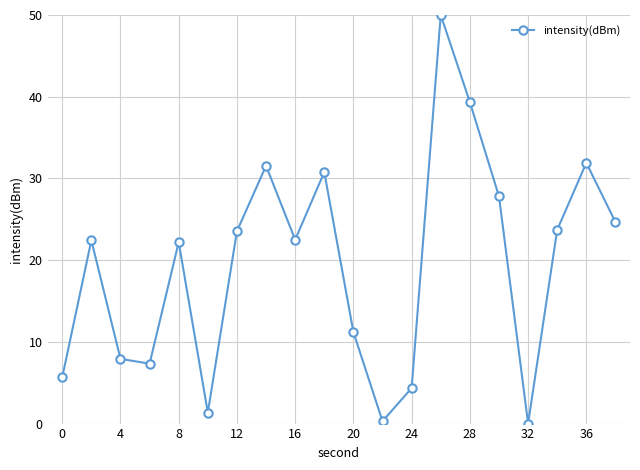

What is the difference between the second highest and second lowest values?

39.0